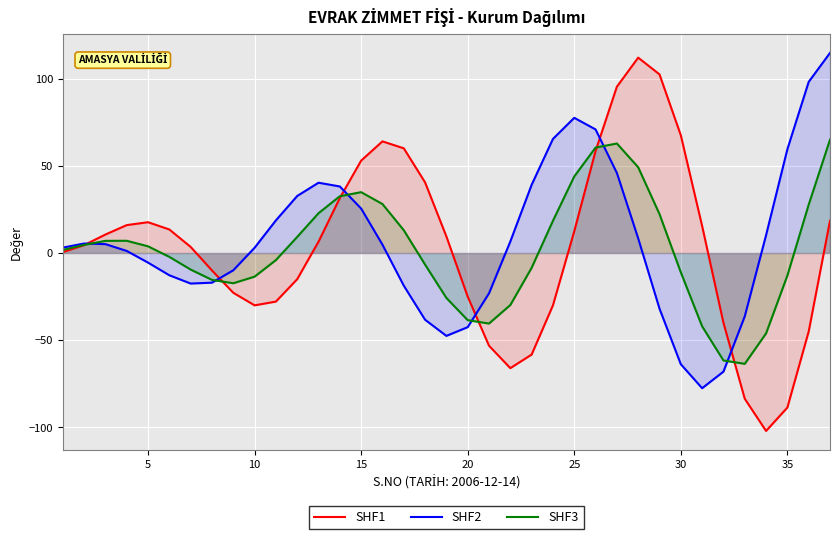

How many categories are shown in the chart?

37